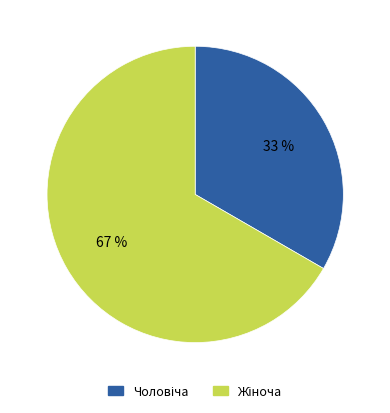

Does any single category account for the majority?

Yes